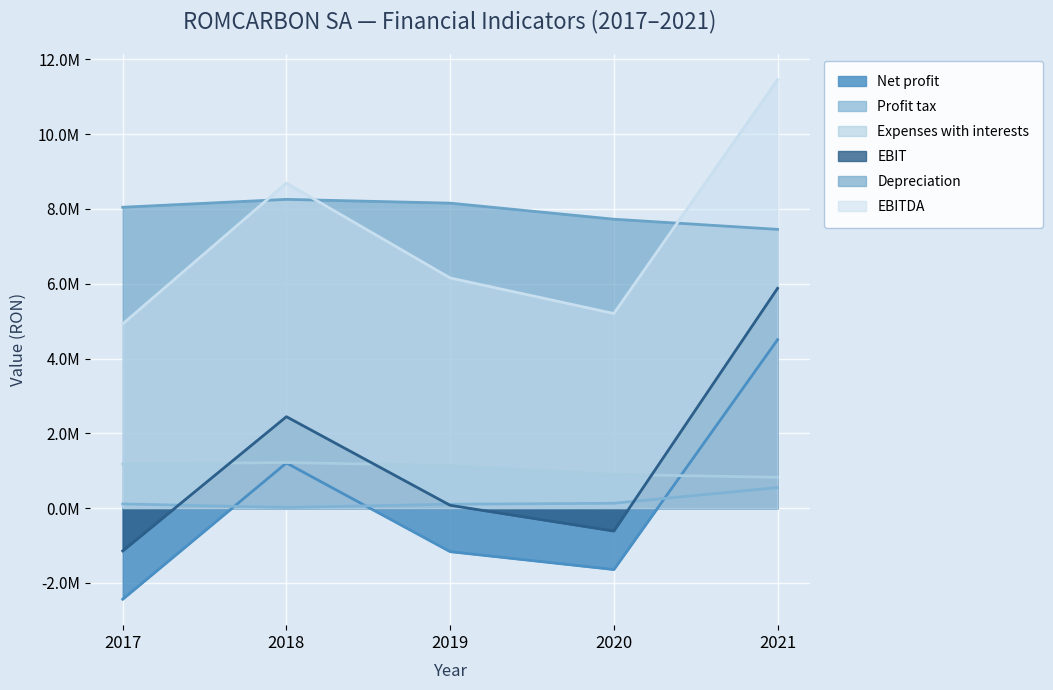

At which category does EBITDA reach its first local peak?

2018